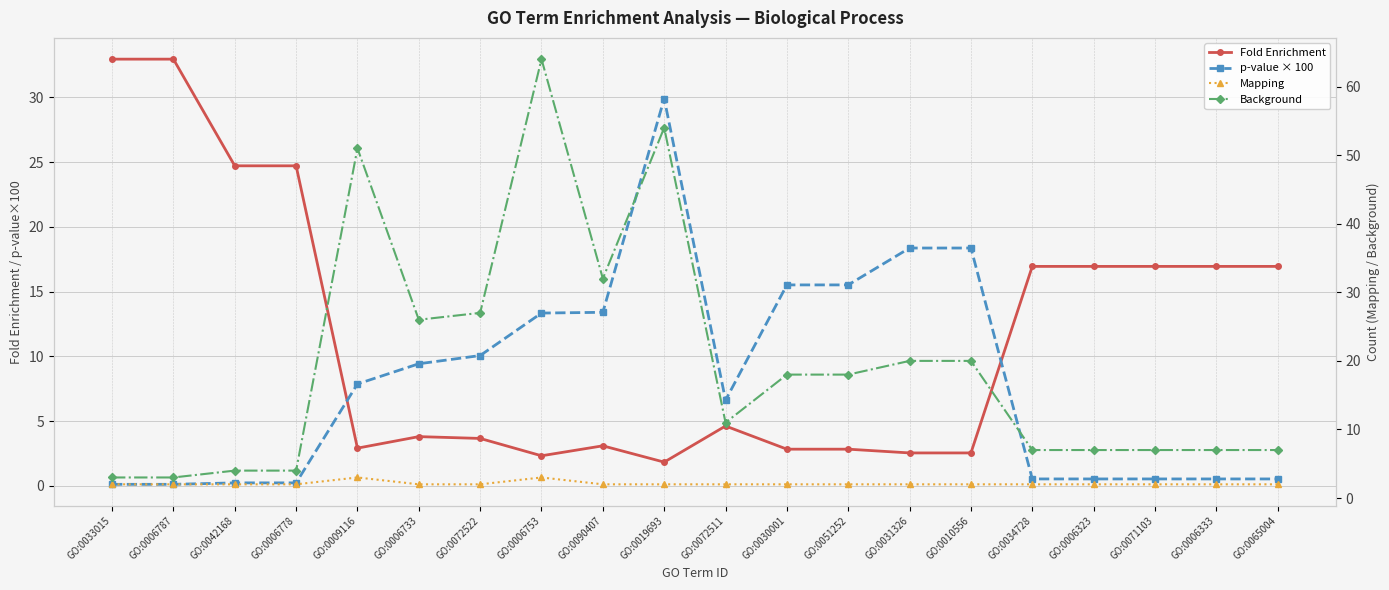

How many intersections are there between Fold Enrichment and p-value × 100?

2